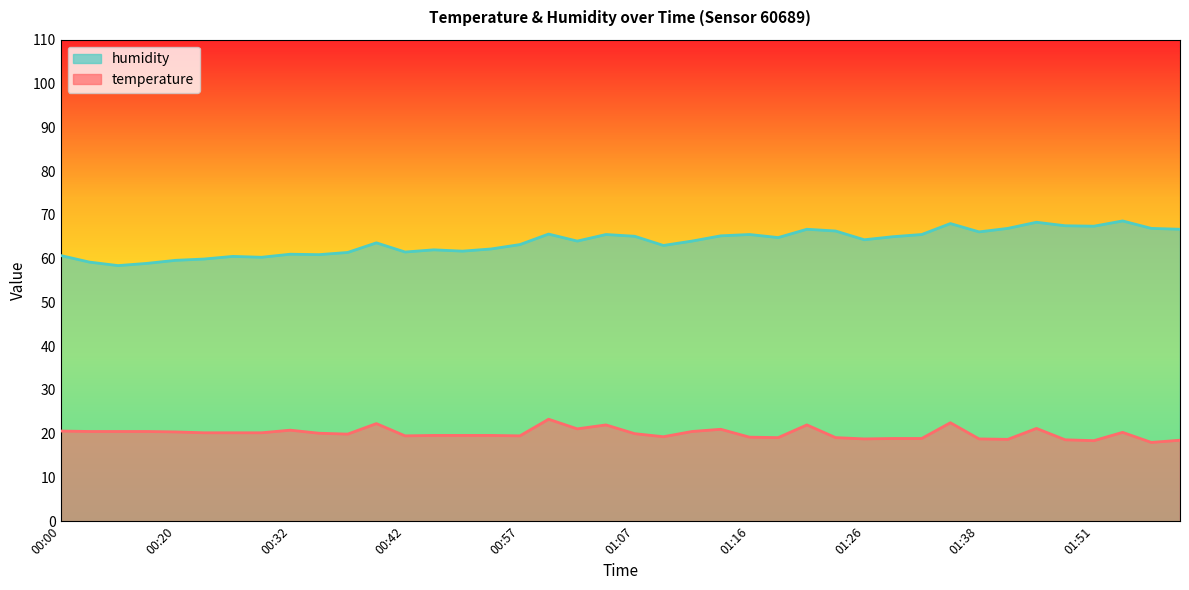

At which category is the sum across all series the highest?

01:34